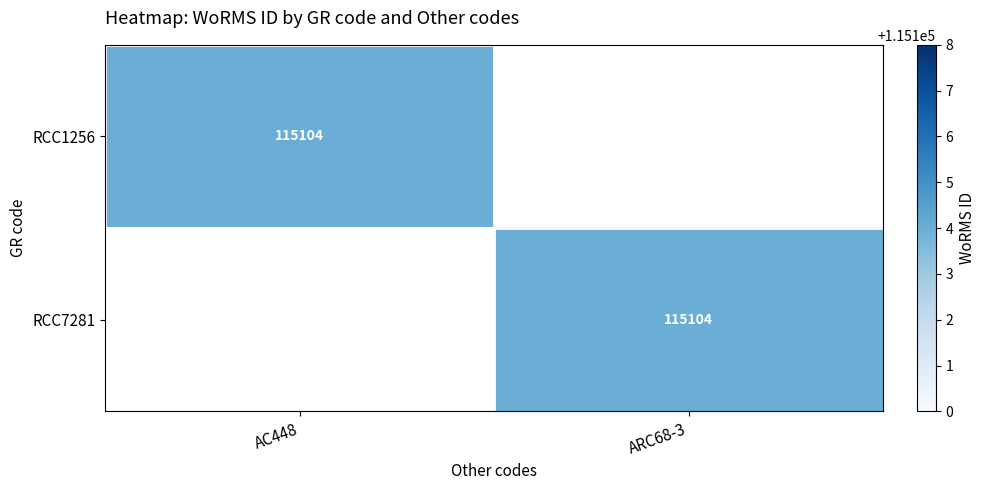

At which category is the sum across all series the highest?

AC448